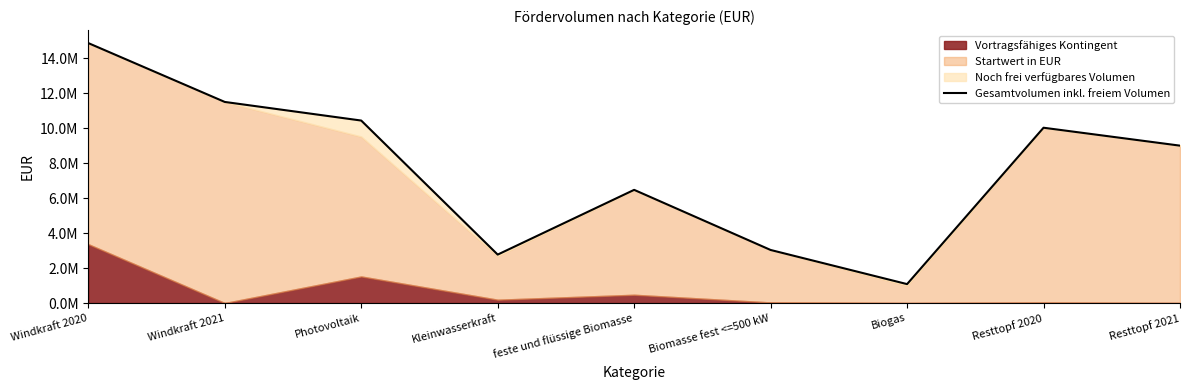

Approximately how many times larger is the value at Biomasse fest <=500 kW compared to Biogas?

2.8